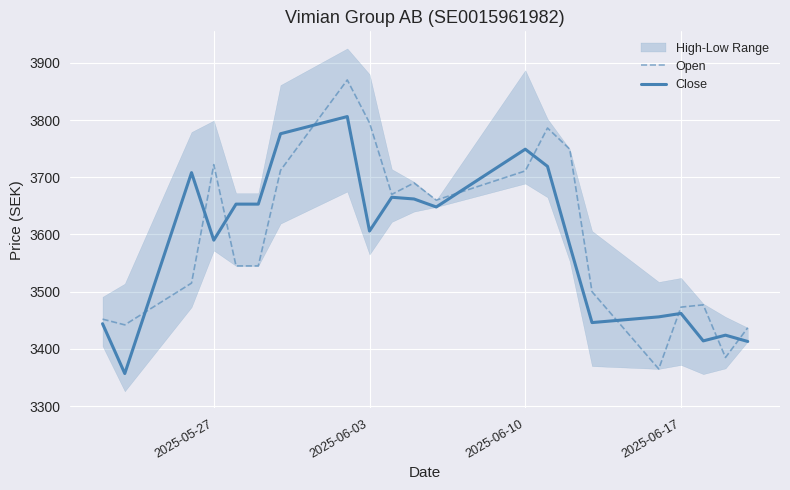

What is the highest value of the Open series?

3870